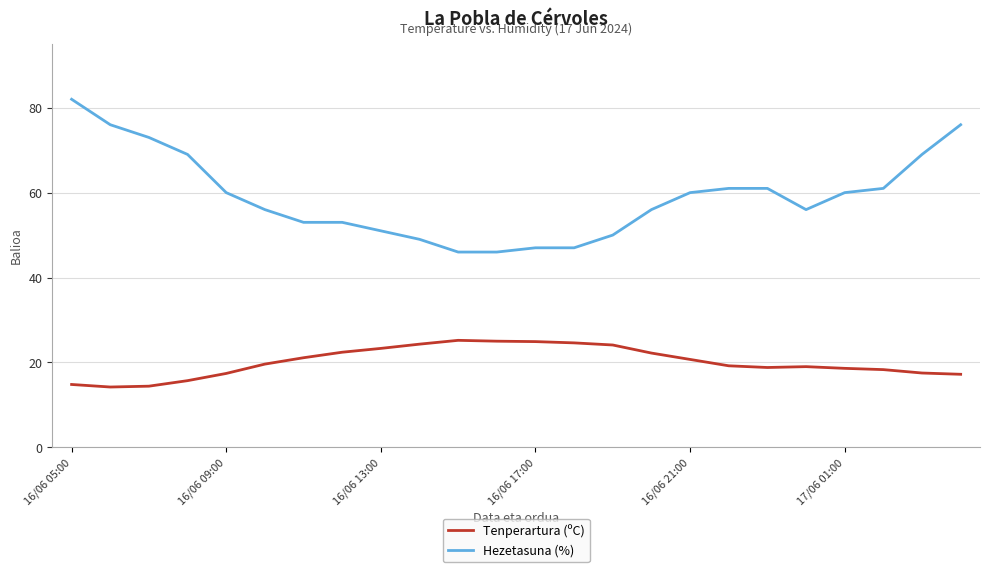

What is the minimum value for Tenperartura (ºC)?

14.2